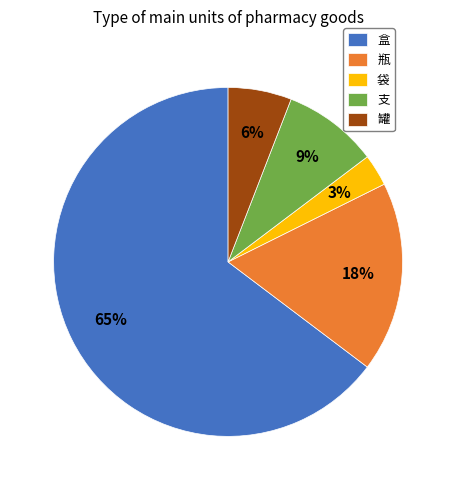

Combined, do 盒 and 罐 account for over 50%?

Yes